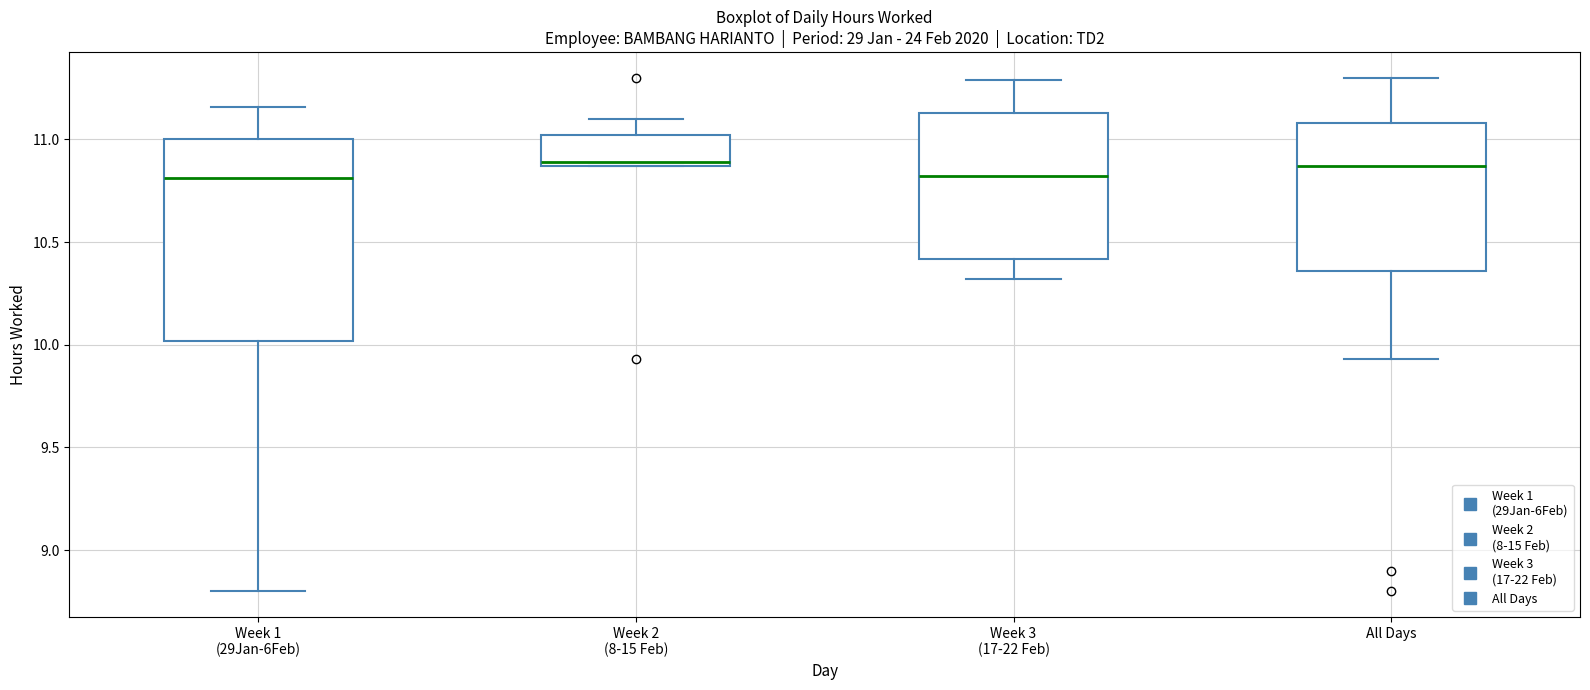

Which box is the tallest, from its lower edge to its upper edge?

Week 1 (29Jan-6Feb)